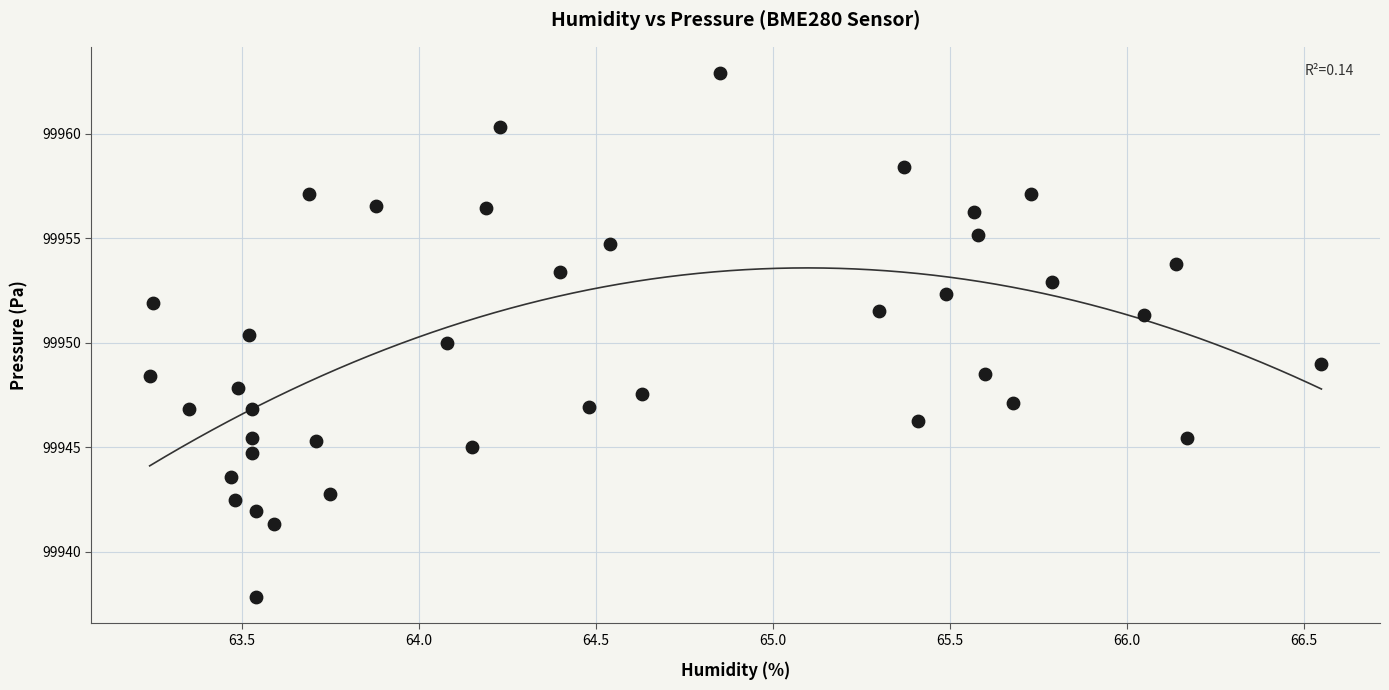

What is the range of Y values (max minus min)?

25.1